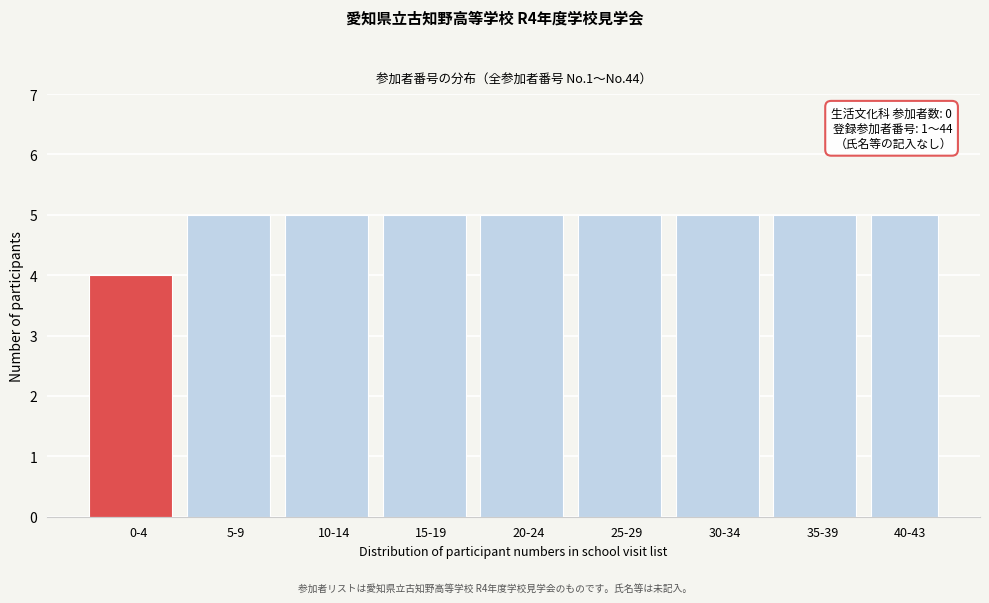

Reading left to right, what are all the values shown in this chart?

4	5	5	5	5	5	5	5	5